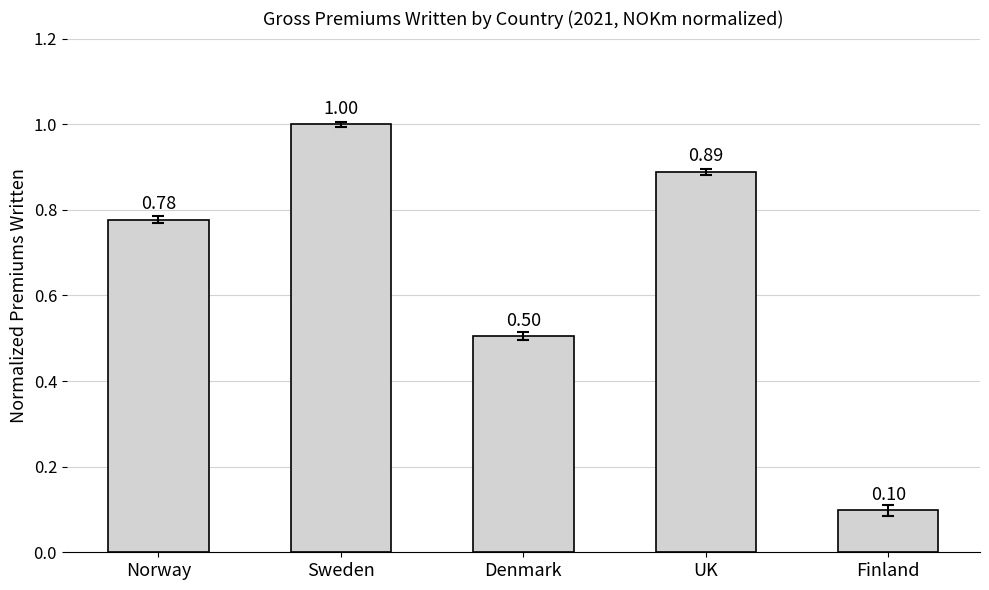

What is the label of the 2nd bar from the left?

Sweden